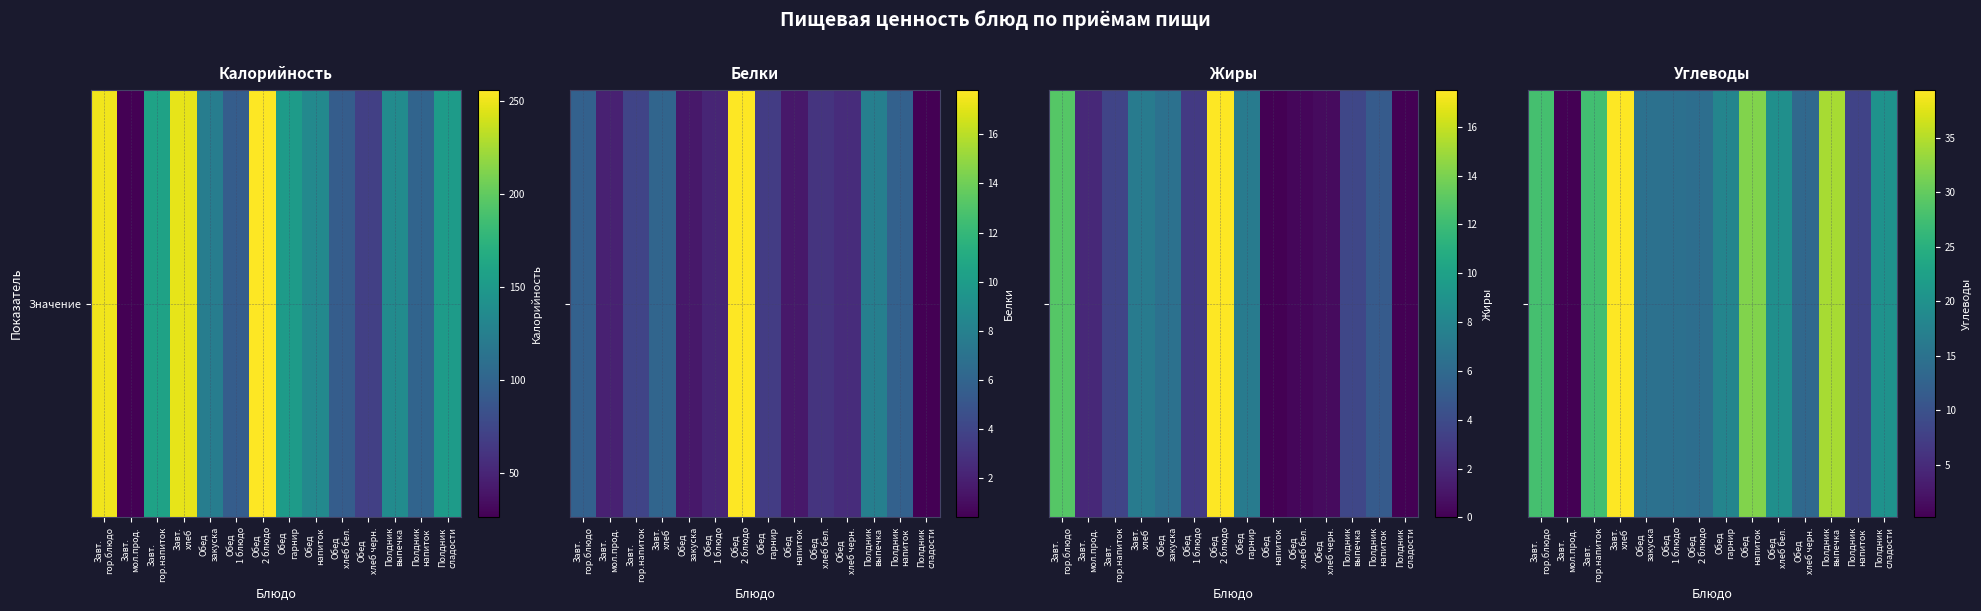

What is the change in value from Обед
1 блюдо to Обед
напиток?

+17.2